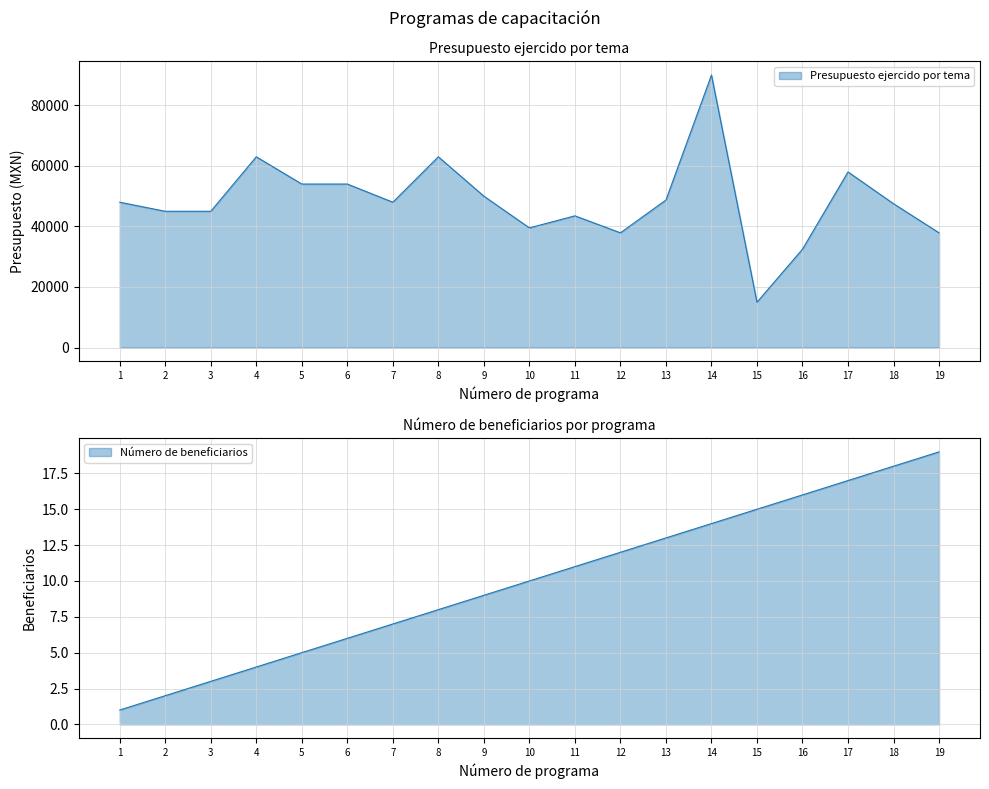

Rank the categories by value from lowest to highest.

15, 16, 12, 19, 10, 11, 2, 3, 18, 1, 7, 13, 9, 5, 6, 17, 4, 8, 14